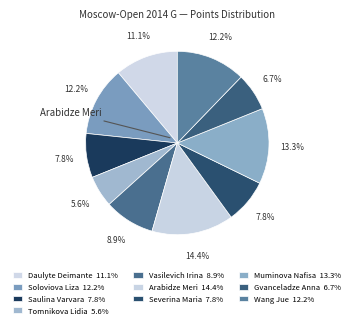

How many slices are in this pie chart?

10